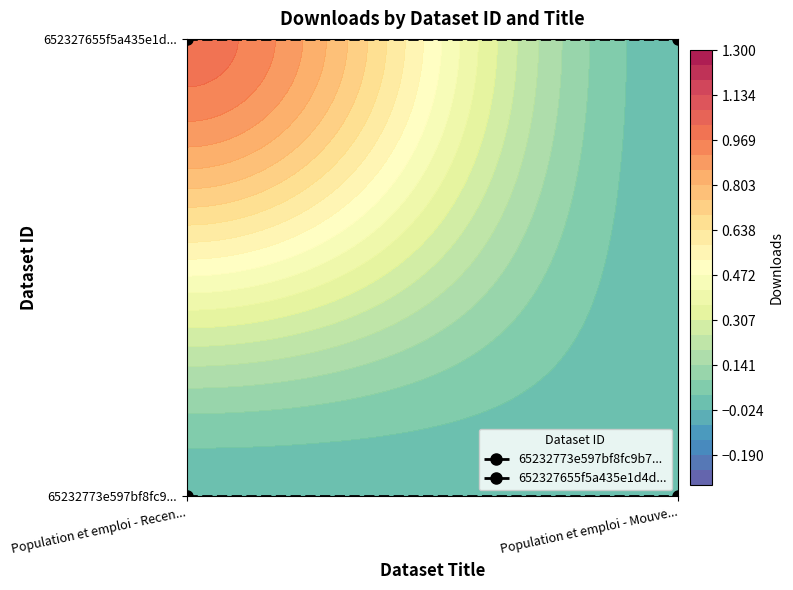

What is the sum of all 652327655f5a435e1d4d... values?

2